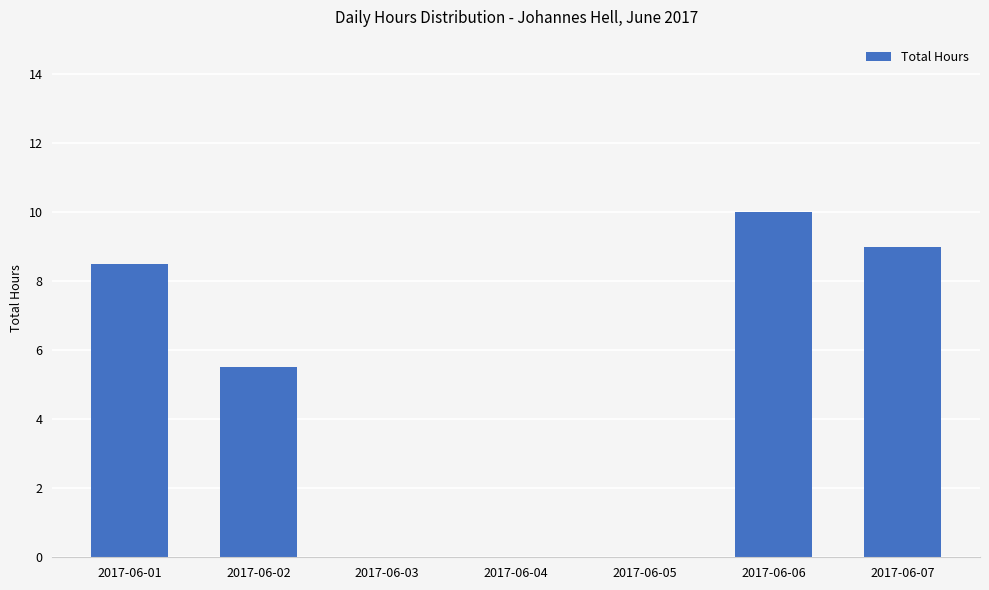

What is the sum of all values?

33.0